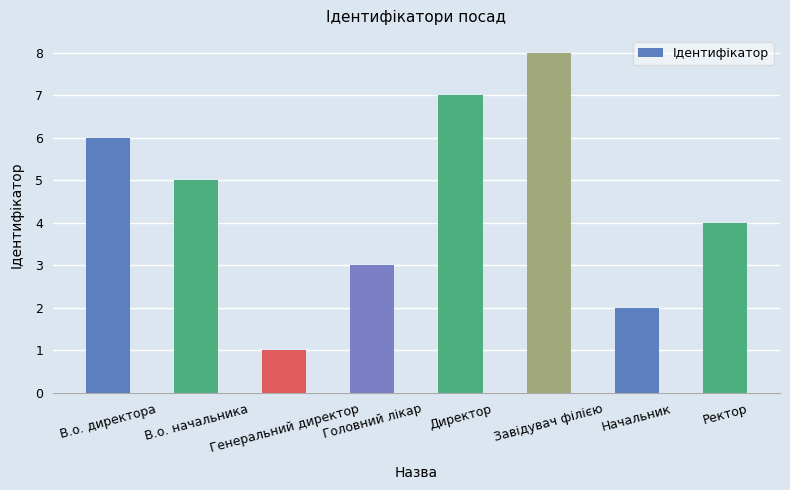

What is the difference between the maximum and minimum values?

7